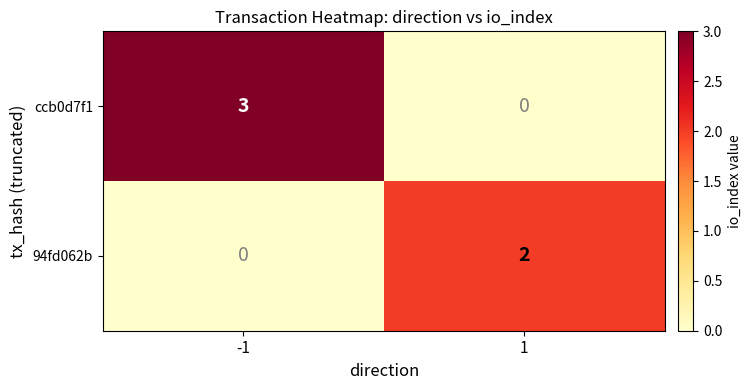

Is the value of 94fd062b at -1 greater than the value of ccb0d7f1 at -1?

No